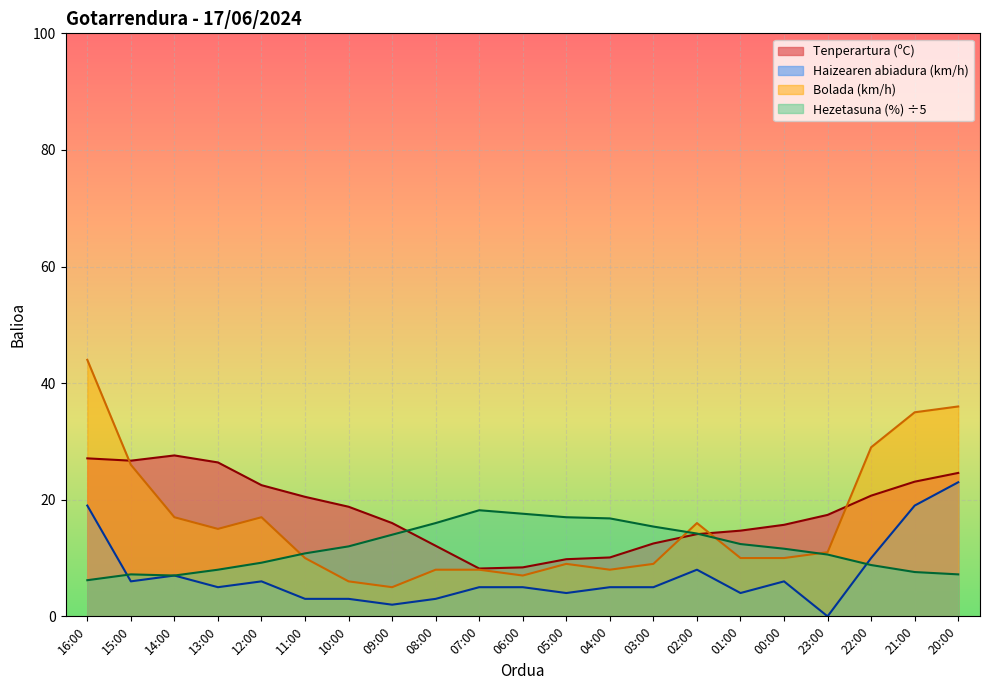

True or false: Tenperartura (ºC) and Haizearen abiadura (km/h) cross at least once.

False